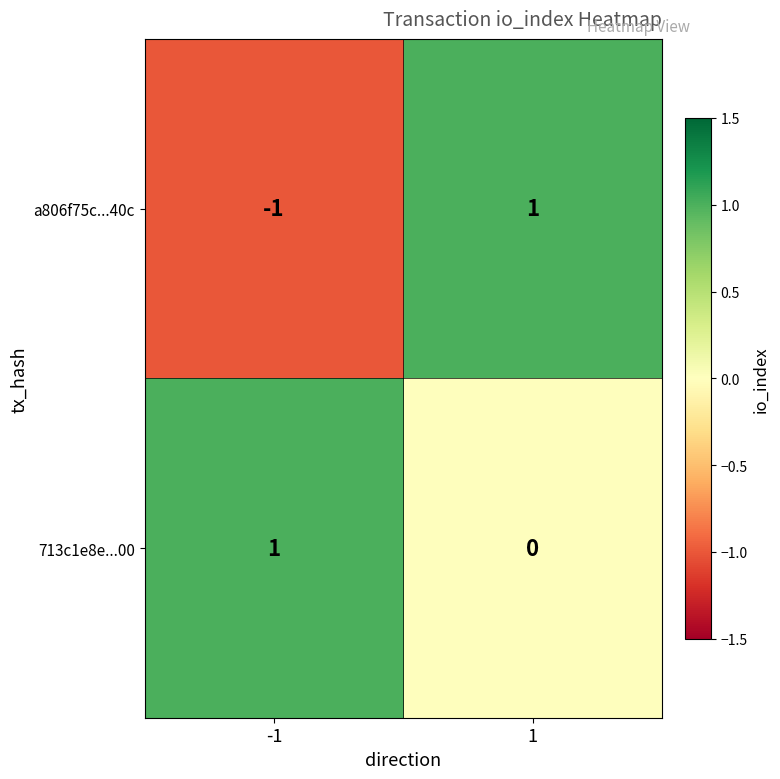

List the series in order of their overall mean, lowest first.

a806f75c...40c, 713c1e8e...00